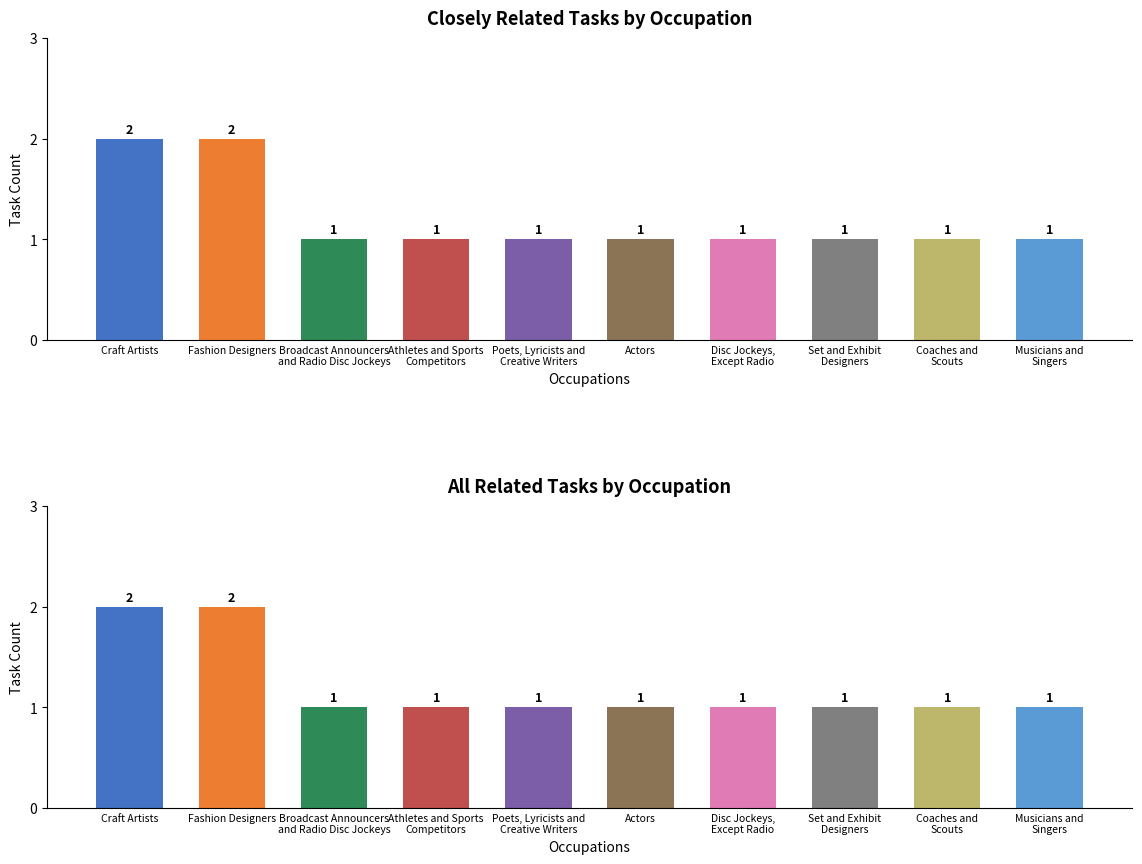

At which category does the chart reach its peak across all series?

Craft Artists